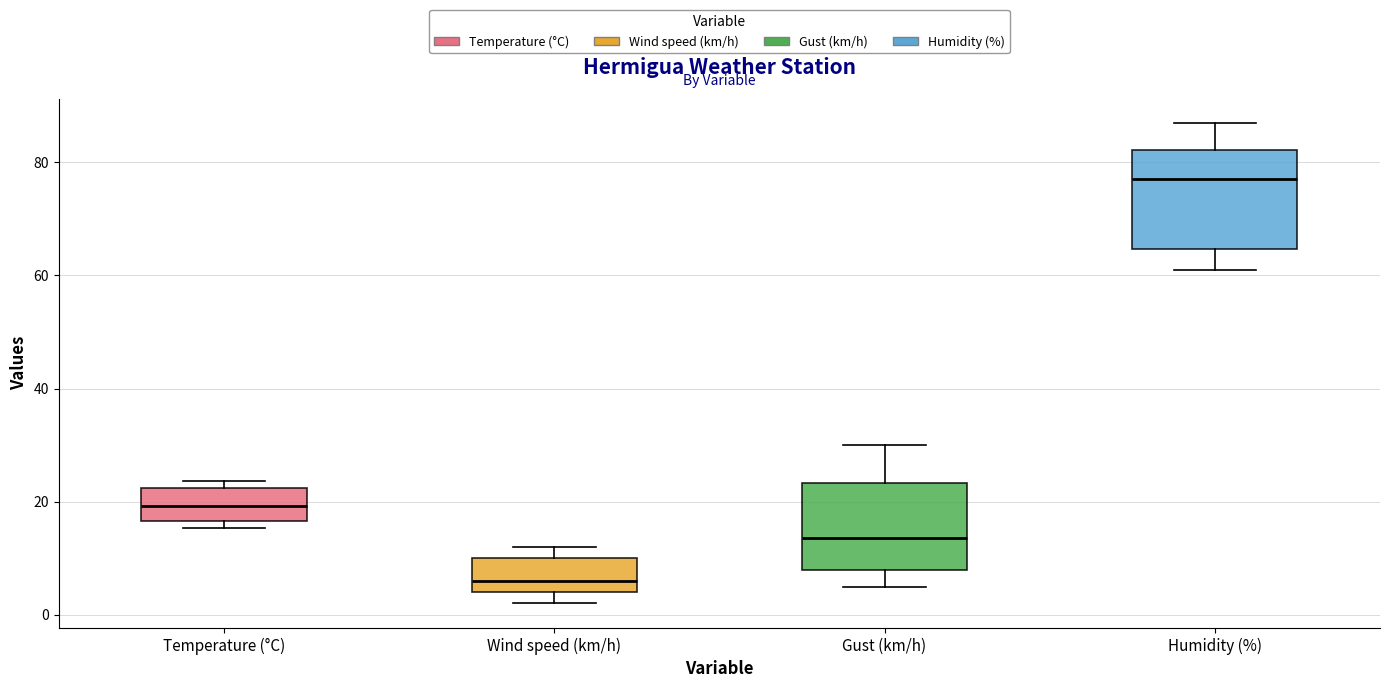

Which box has the highest median line?

Humidity (%)